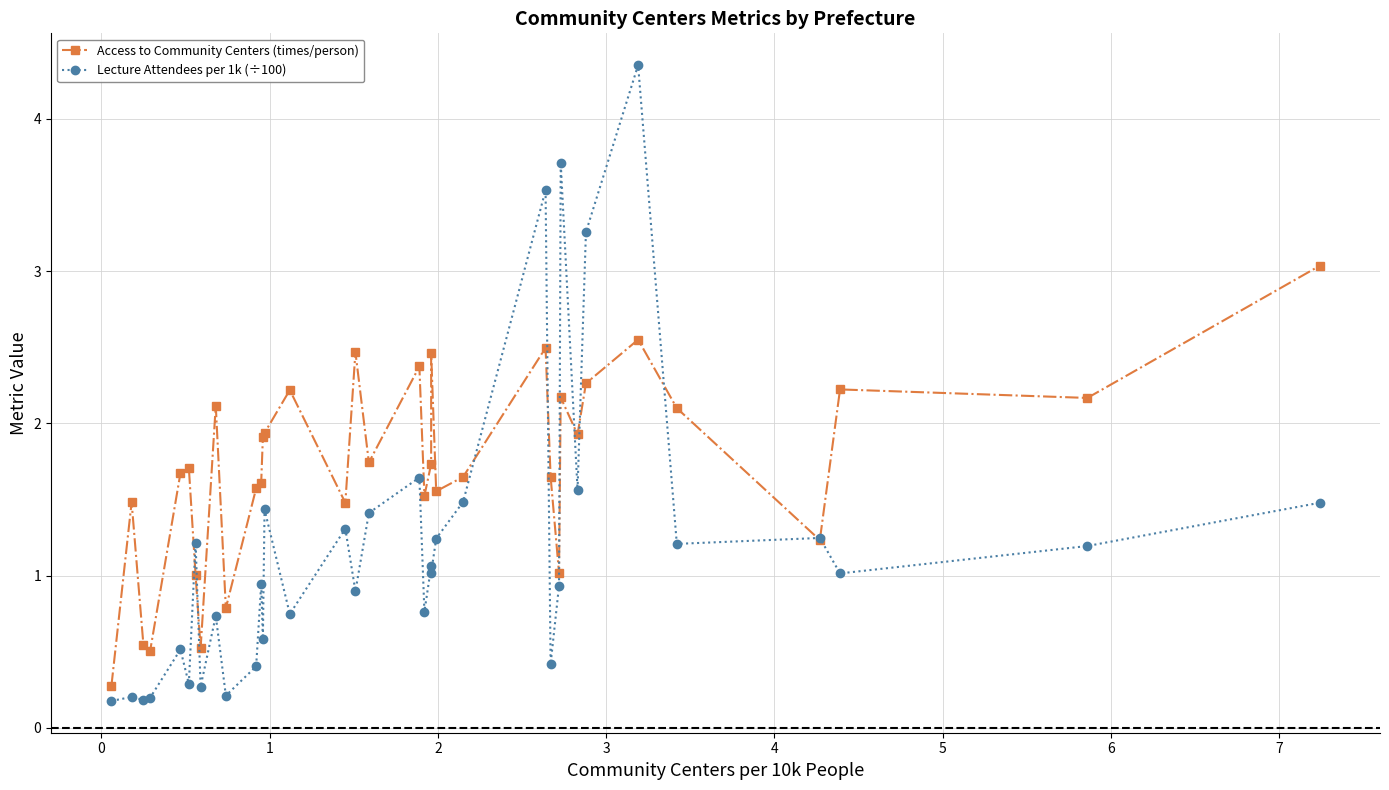

How many values in the Lecture Attendees per 1k (÷100) series are below 1?

17